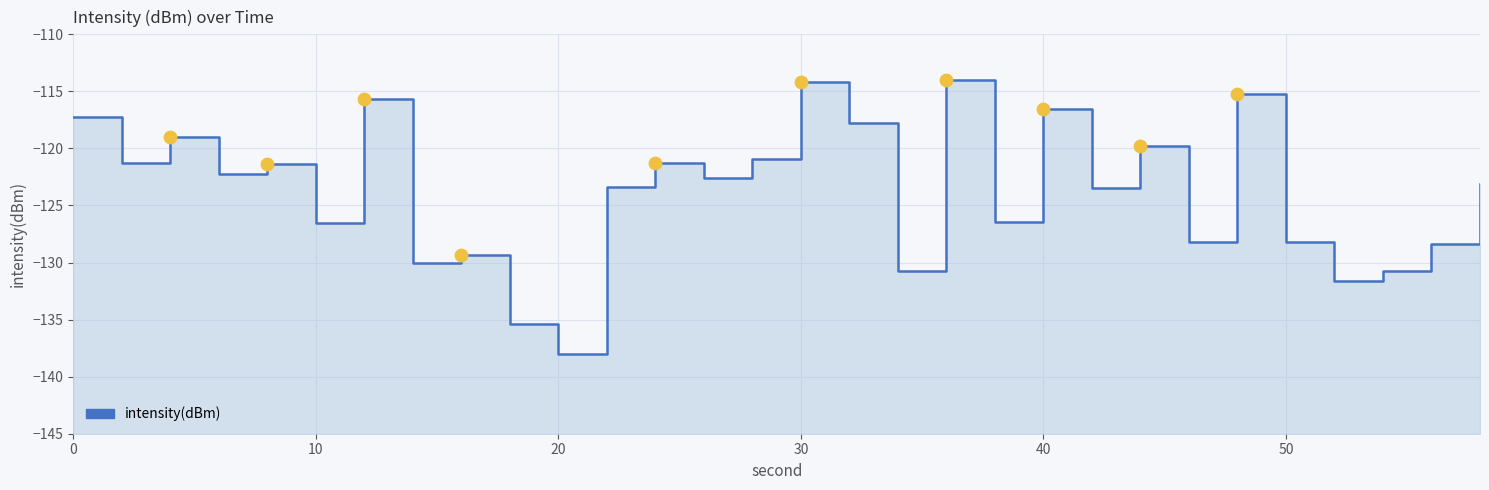

Between 30 and 9, which is larger?

30